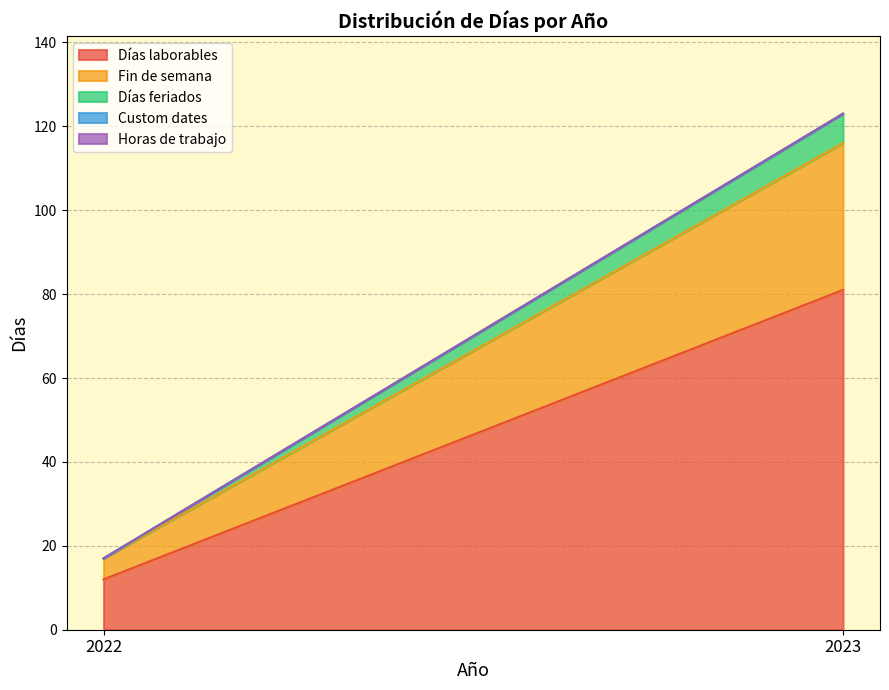

Rank the series by their maximum value, from lowest to highest.

Custom dates, Horas de trabajo, Días feriados, Fin de semana, Días laborables